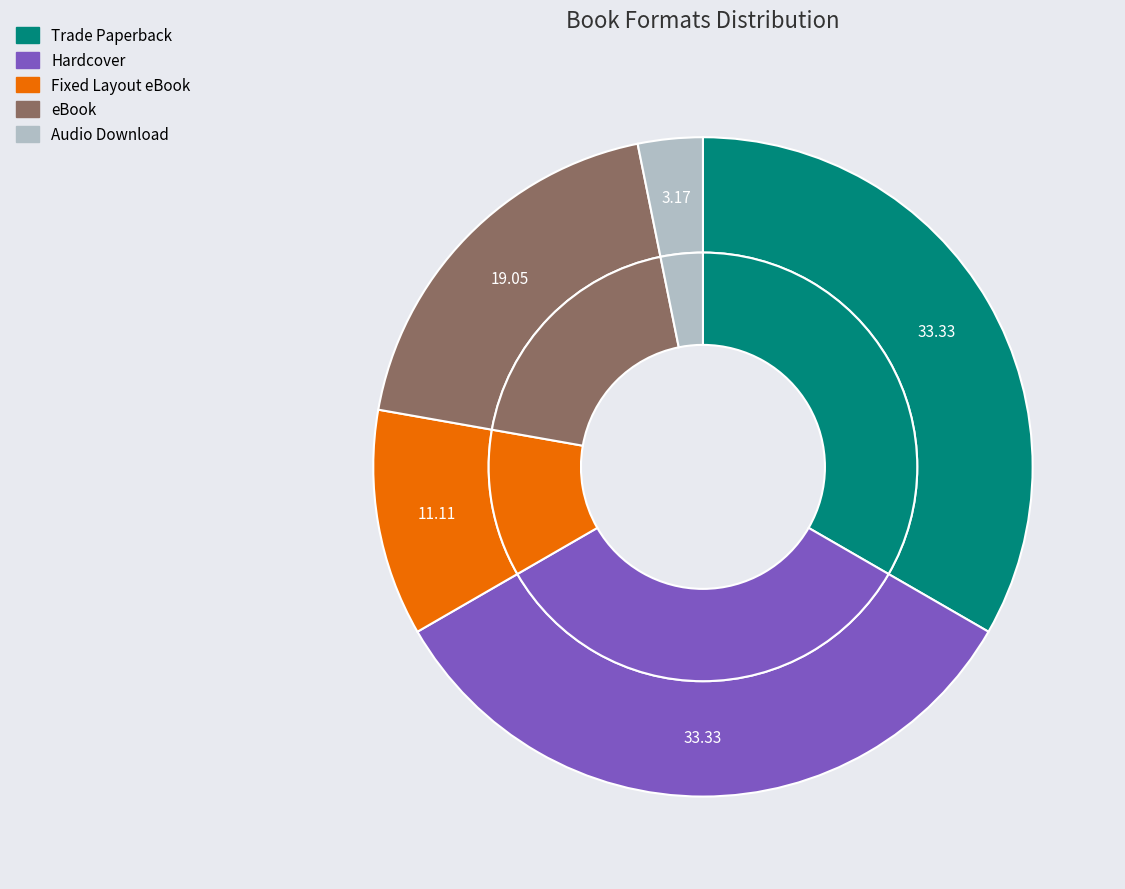

Rank the categories by value from lowest to highest.

Audio Download, Fixed Layout eBook, eBook, Trade Paperback, Hardcover